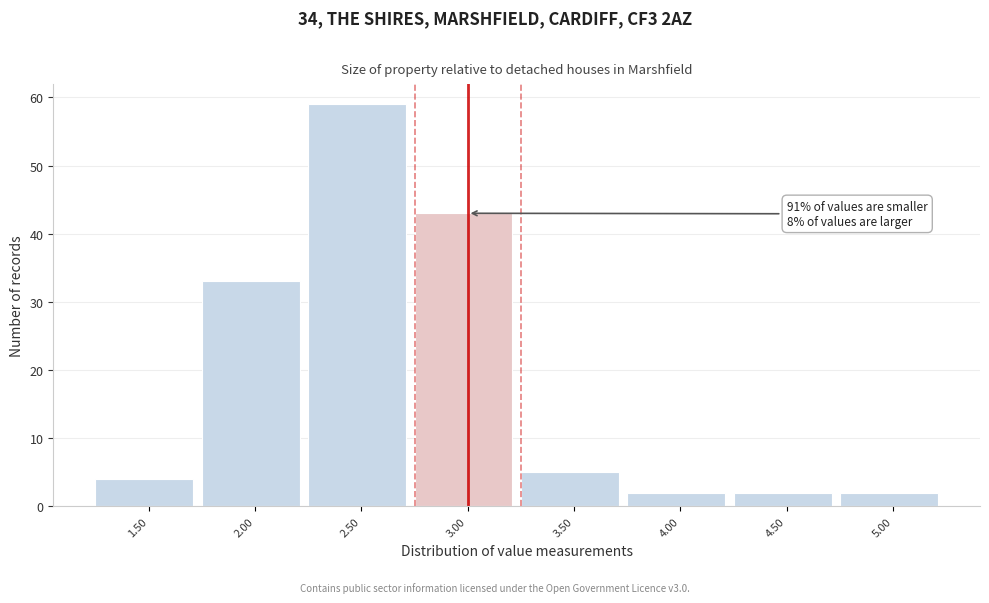

Reading left to right, extract all data points from this chart.

1.50=4	2.00=33	2.50=59	3.00=43	3.50=5	4.00=2	4.50=2	5.00=2